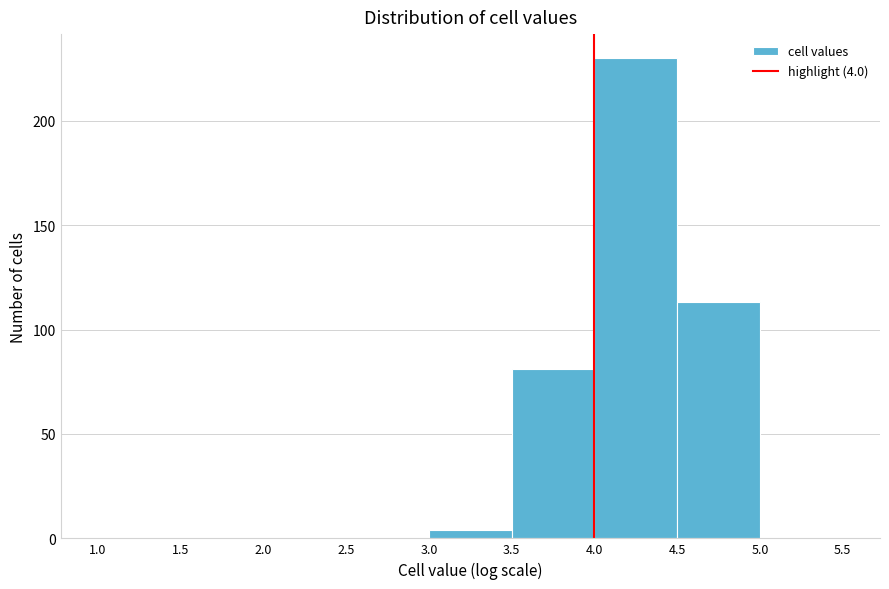

Over which range of the x-axis is the bar tallest?

4.0 to 4.5